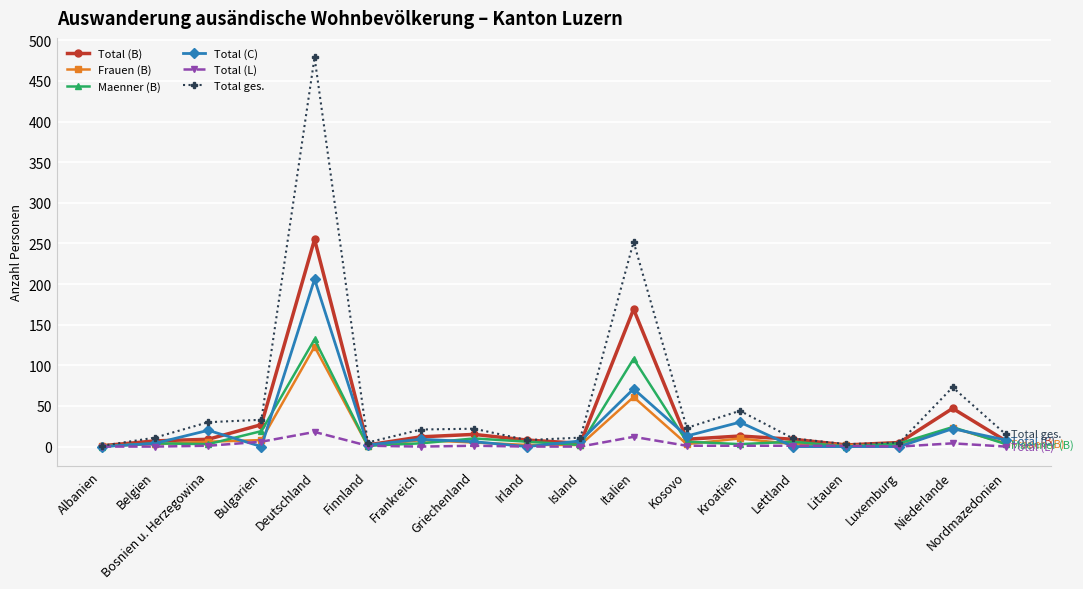

Does the chart have visible grid lines?

Yes